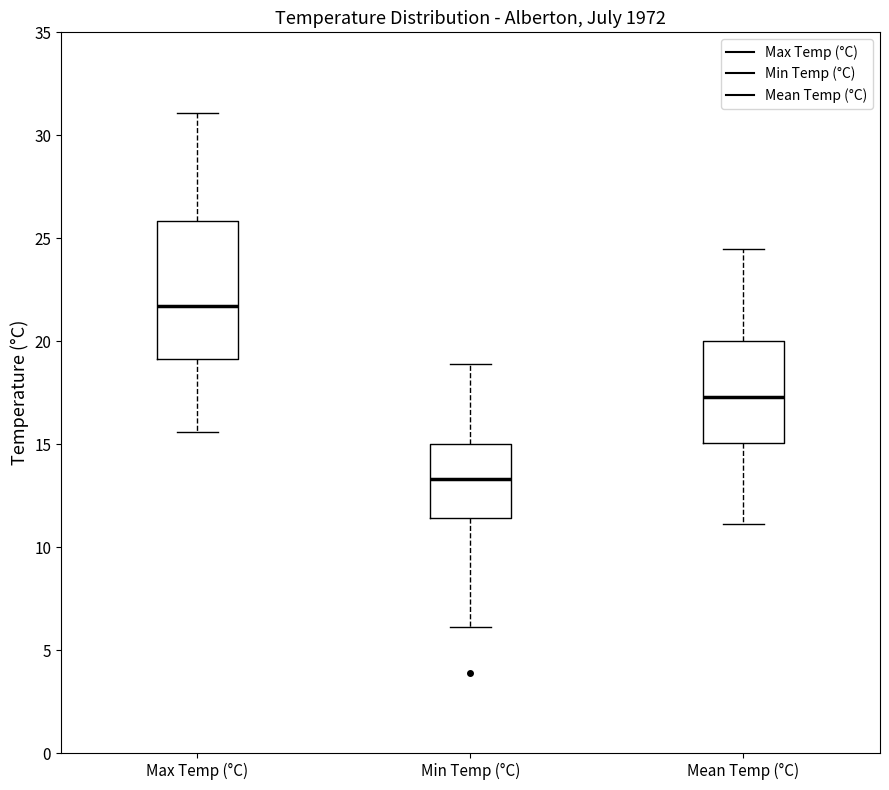

Where does the upper whisker of the box for Mean Temp (°C) end on the y-axis? The values are not printed on the chart, so give them approximately, as read against the axis.

24.5